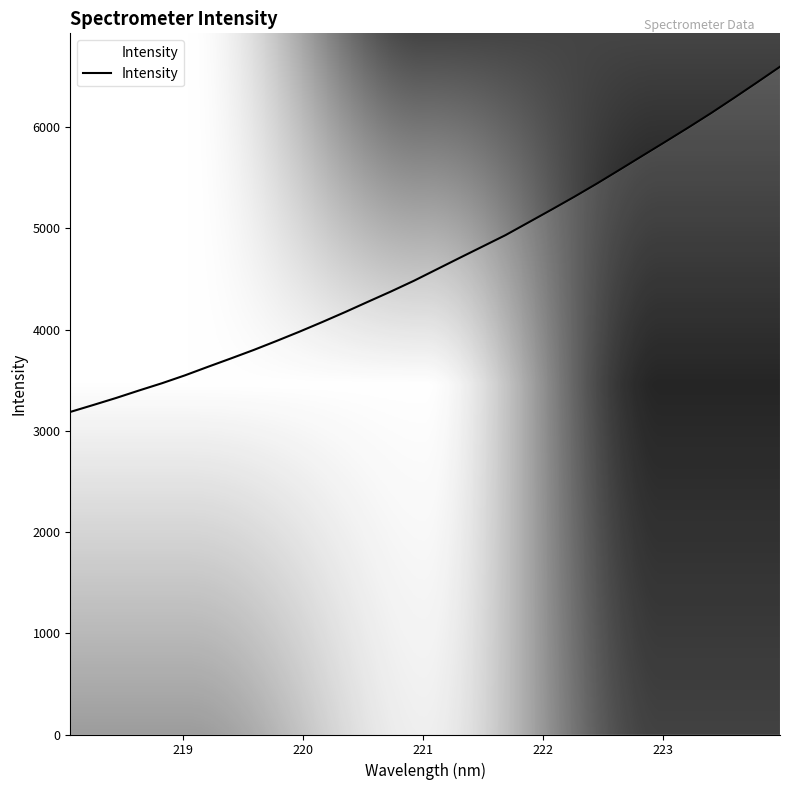

How many values exceed 4596?

16